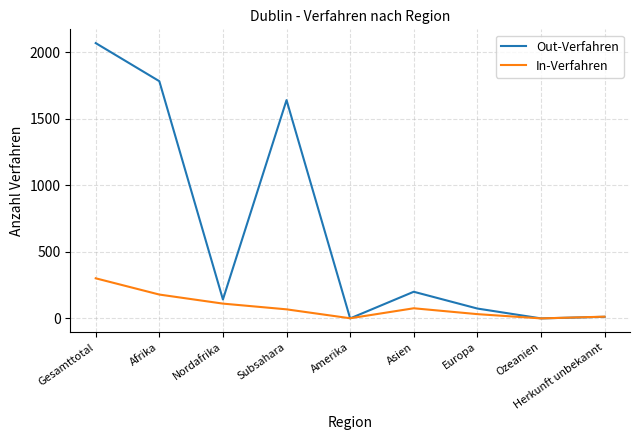

What is the highest value of the In-Verfahren series?

301